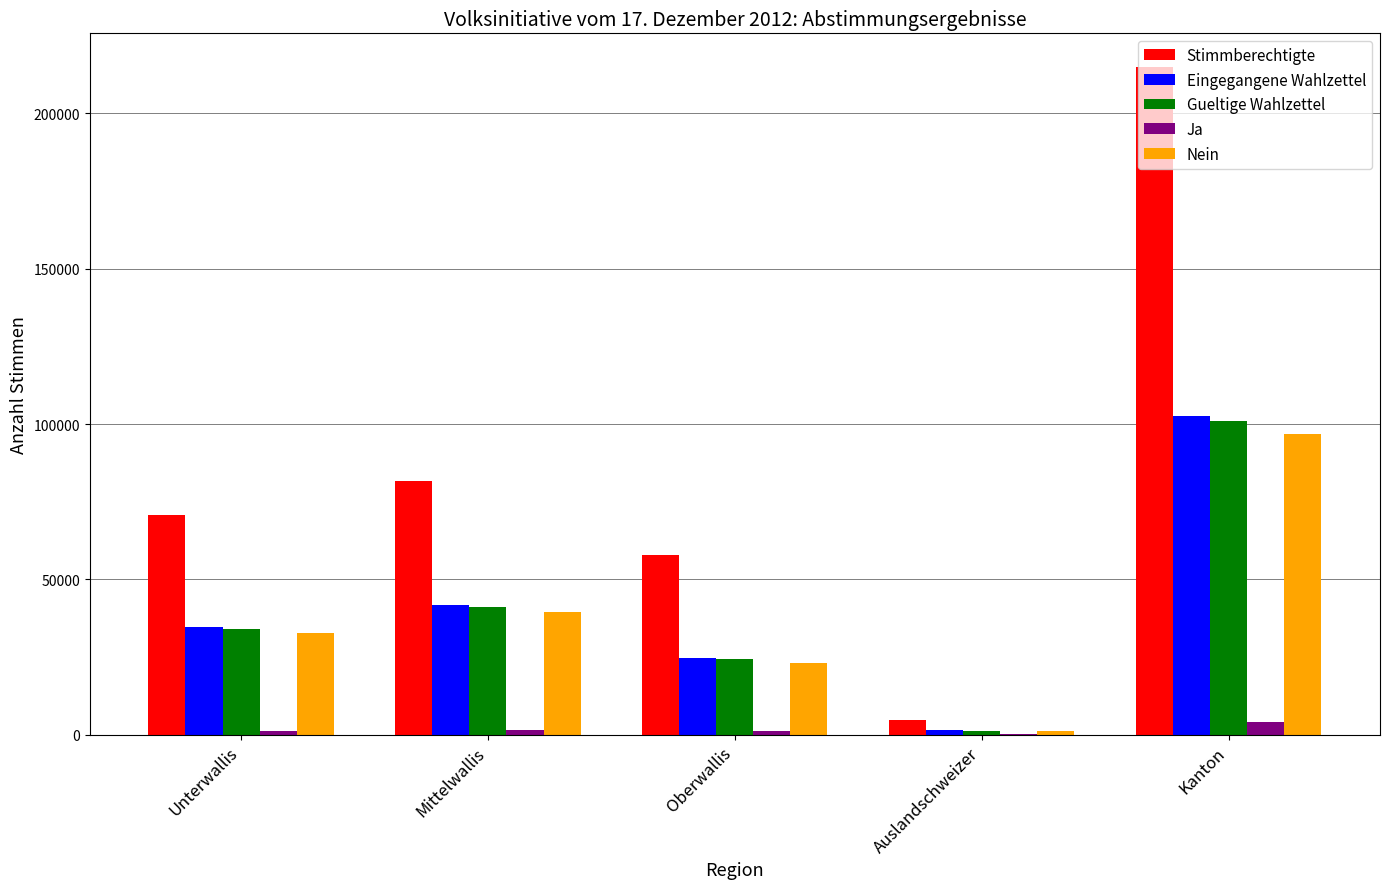

Is the value of Gueltige Wahlzettel at Oberwallis greater than the value of Ja at Unterwallis?

Yes